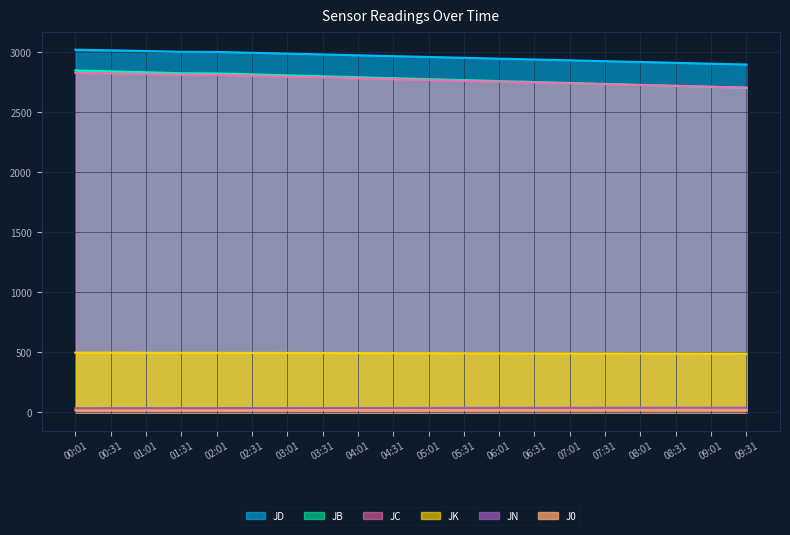

What is the average value of the JC series?

2771.0